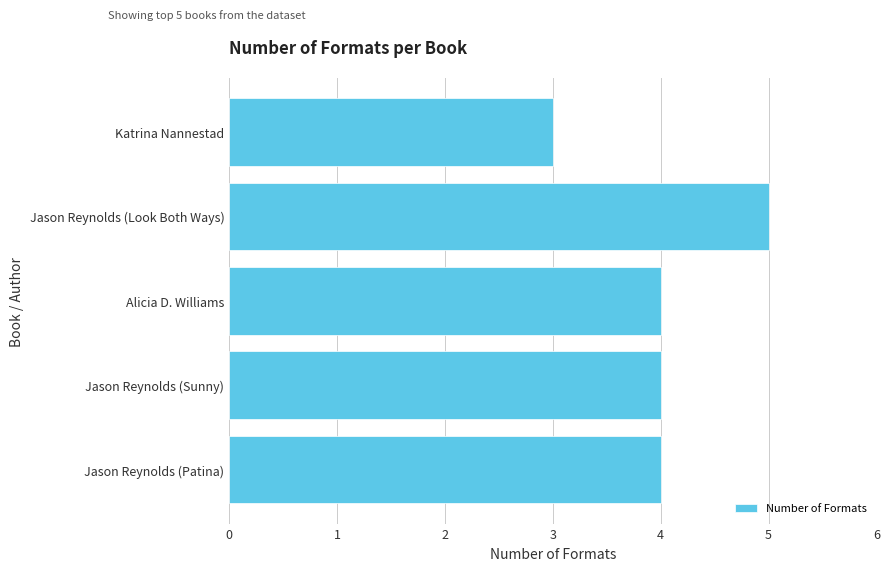

What is the difference between the second highest and minimum values?

1